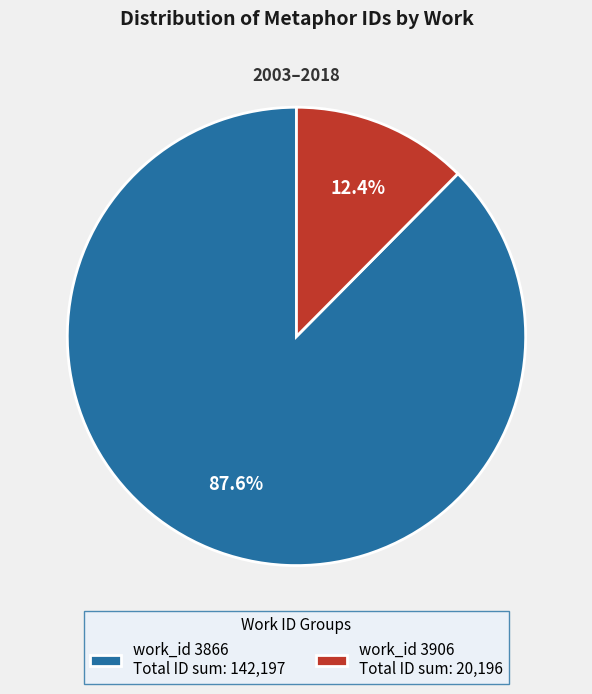

Rank the categories by value from lowest to highest.

work_id 3906 Total ID sum: 20,196, work_id 3866 Total ID sum: 142,197